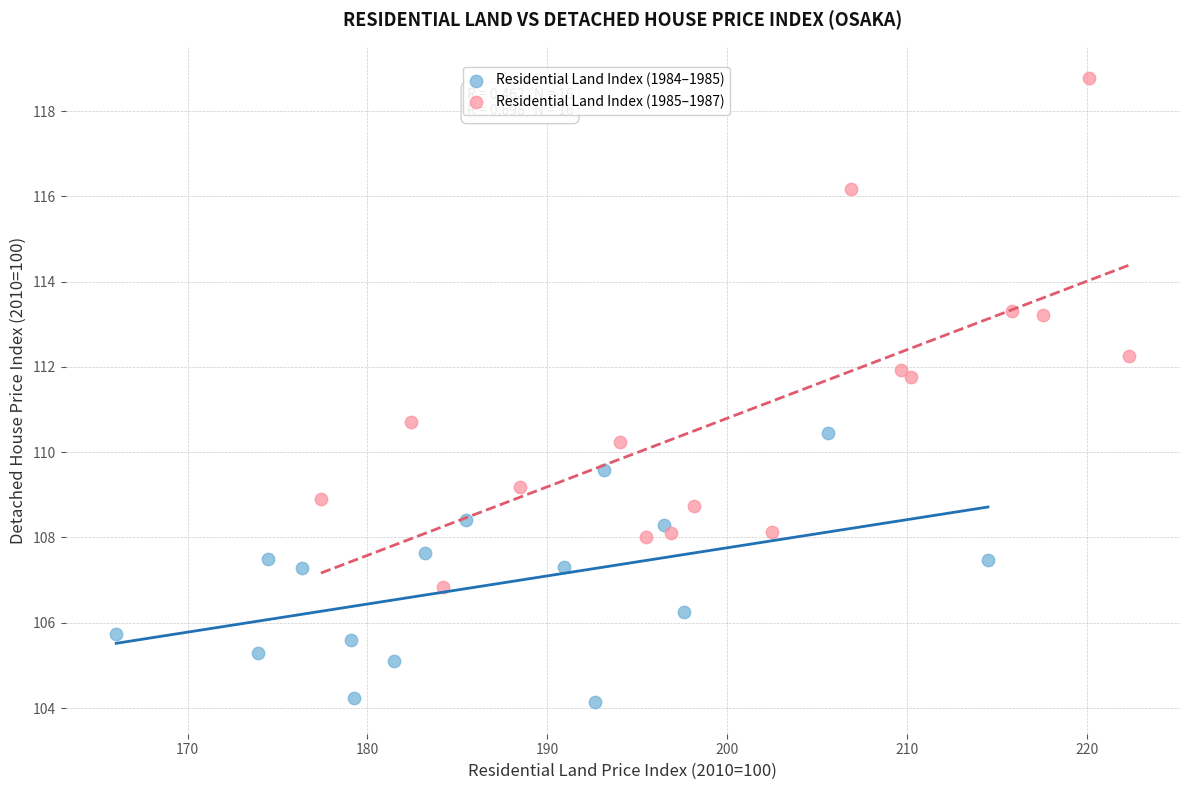

What are all the series names shown in the legend?

Residential Land Index (1984–1985), Residential Land Index (1985–1987)